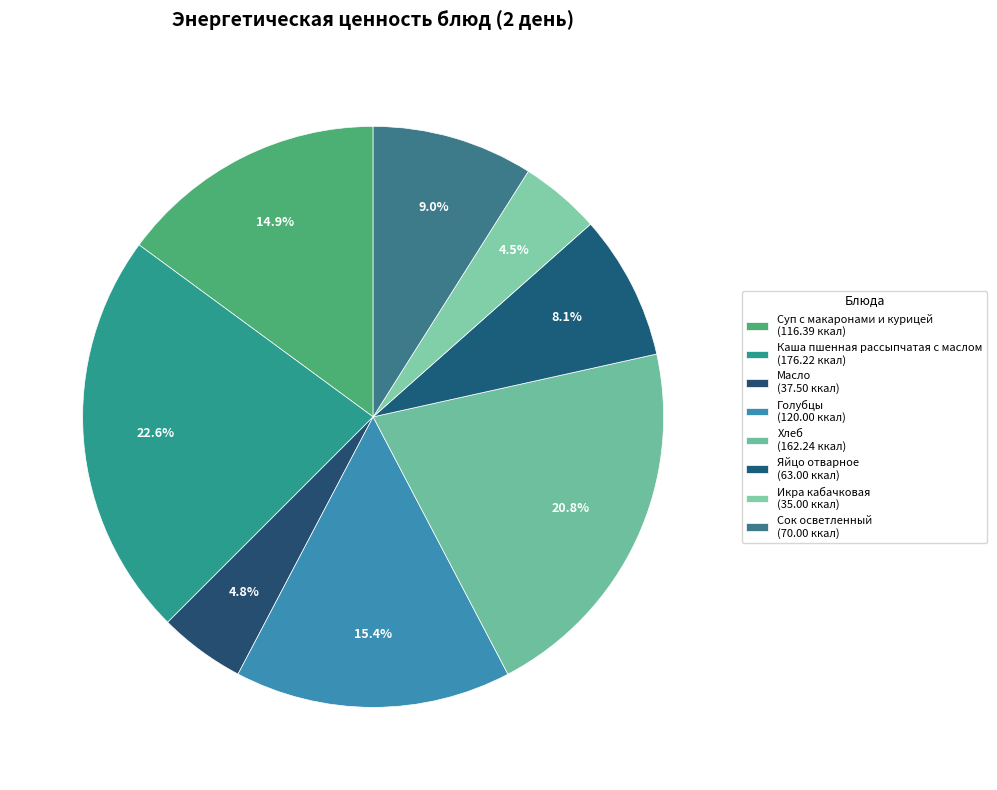

Is Яйцо отварное the majority of the pie?

No